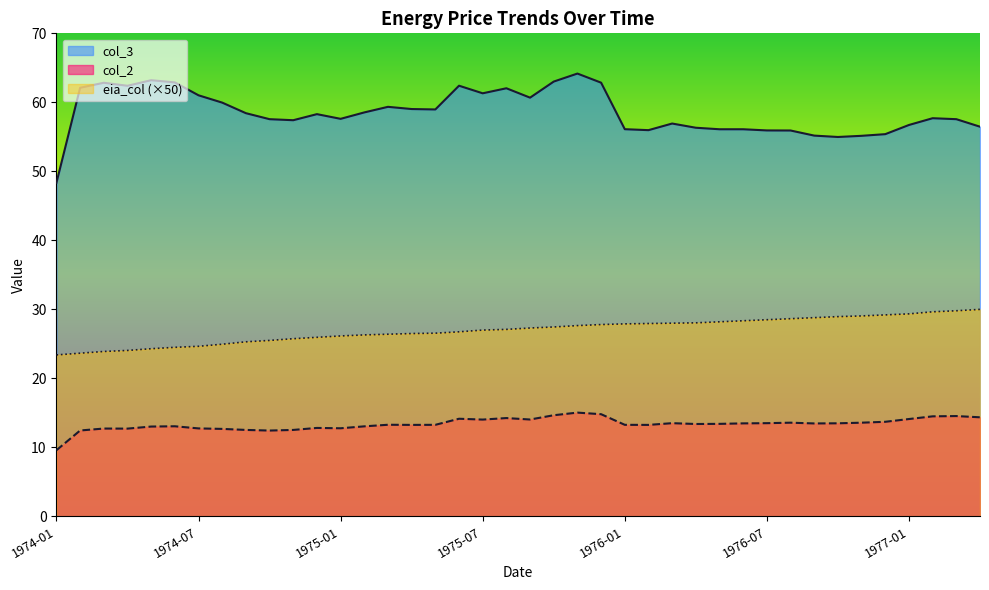

What are all the series names shown in the legend?

col_3, col_2, eia_col (×50)